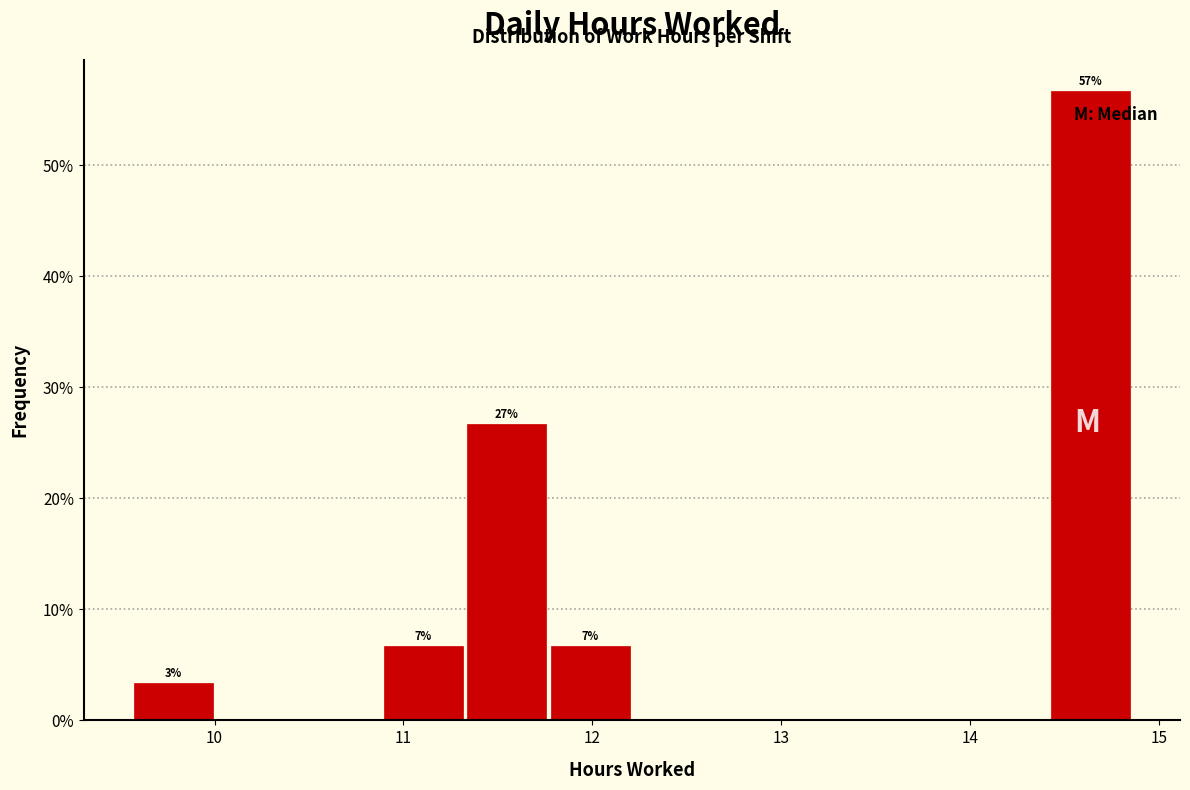

Which range on the x-axis has the tallest bar?

14.4 to 14.9